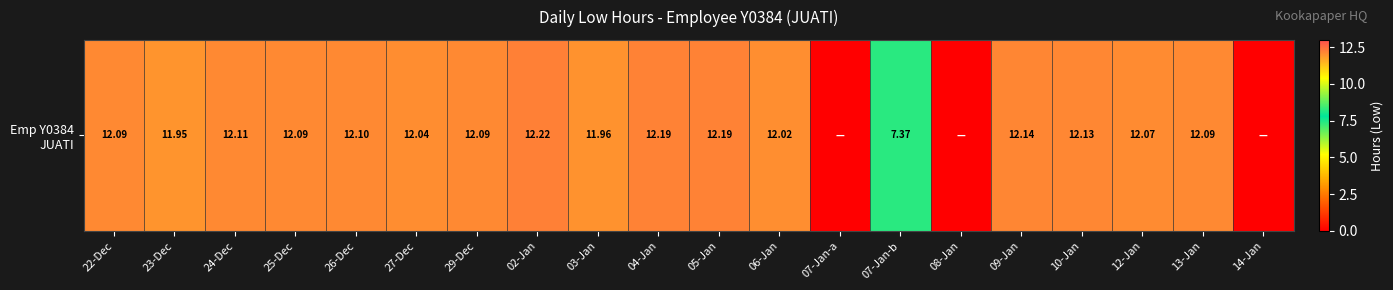

What is the greatest value displayed?

12.2